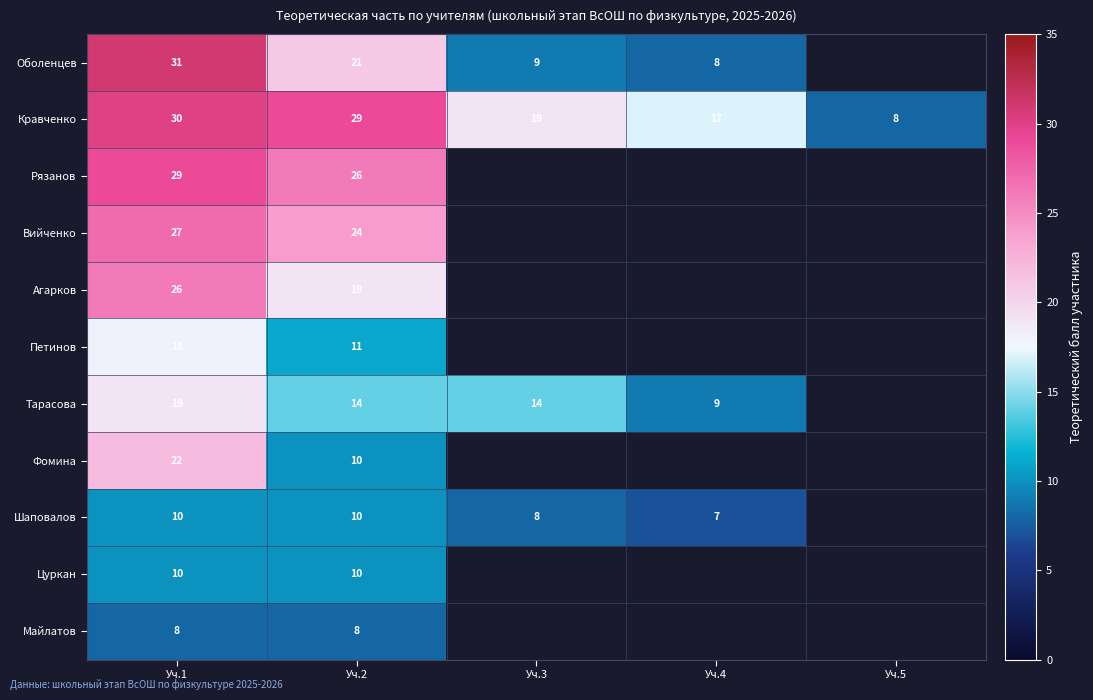

The value of Майлатов at Уч.1 is 5. True or false?

False